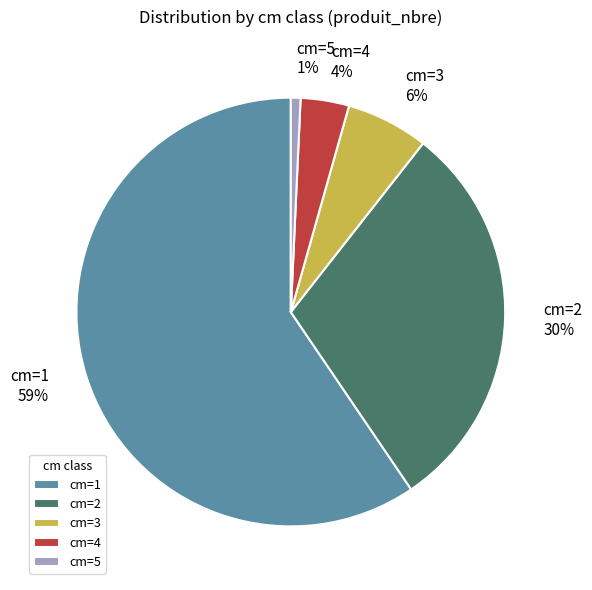

Which has a higher value, cm=4 or cm=1?

cm=1